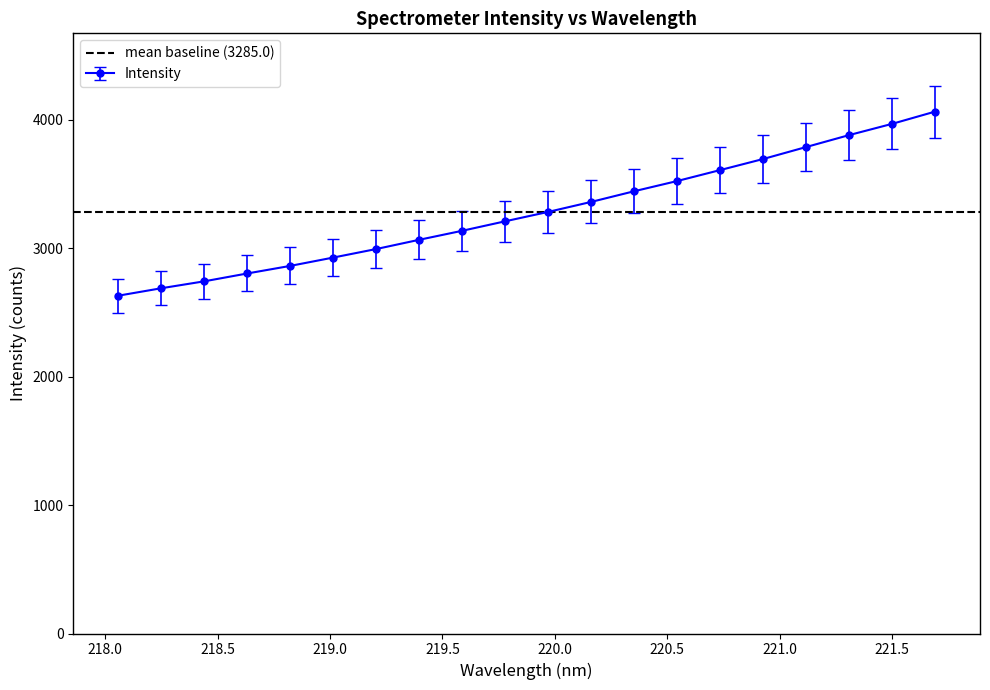

What is the difference between the values at 220.9264 and 218.0596?

1064.5